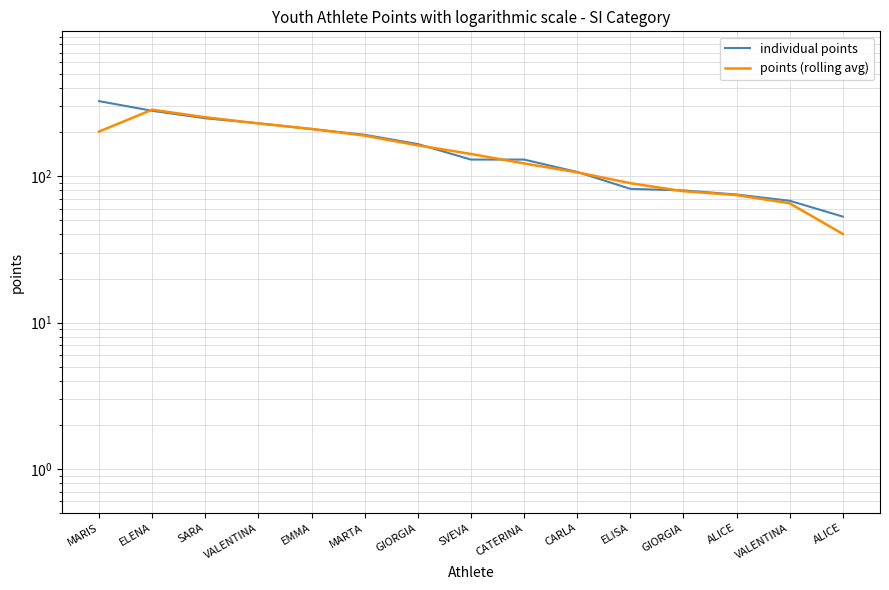

How many data points in points (rolling avg) are above 142?

7